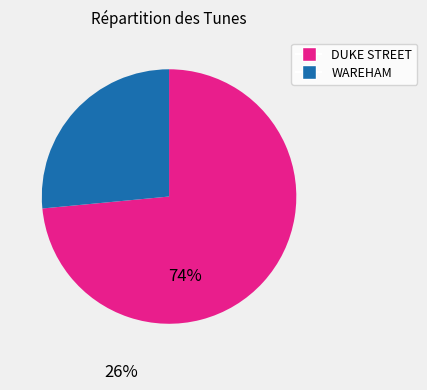

True or false: DUKE STREET accounts for 61% of the total.

False